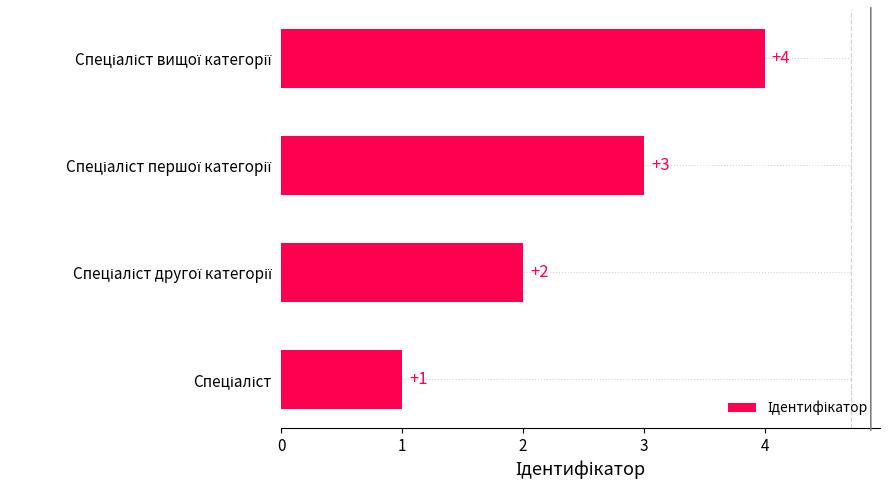

What is the greatest value displayed?

4